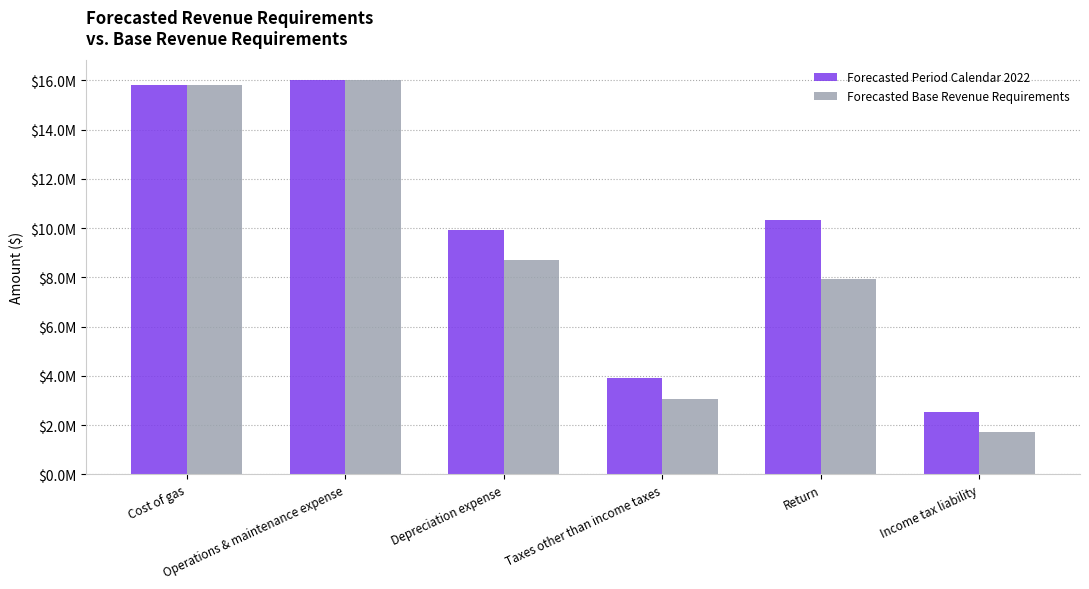

Are the bars horizontal?

No